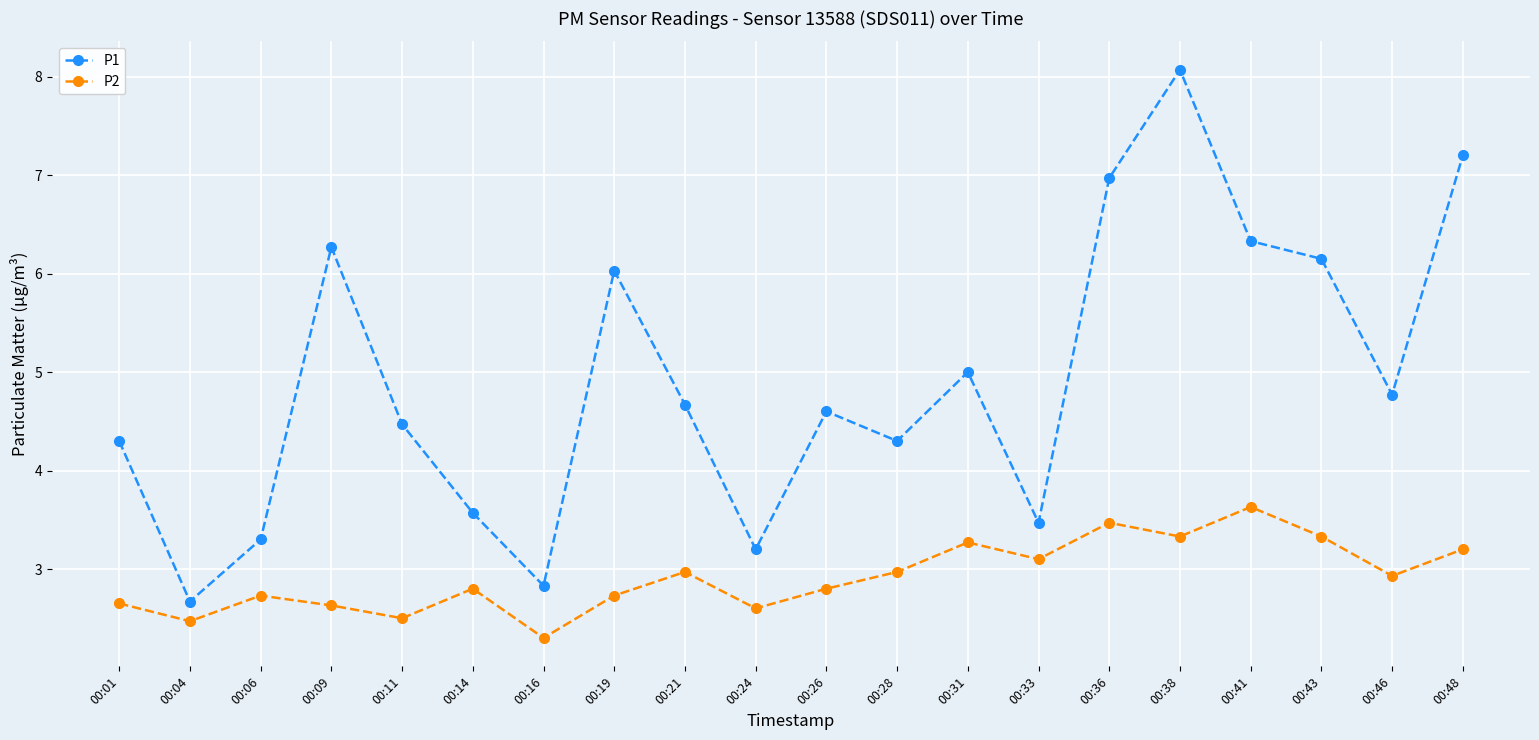

The value of P2 at 00:14 is 3.7. True or false?

False